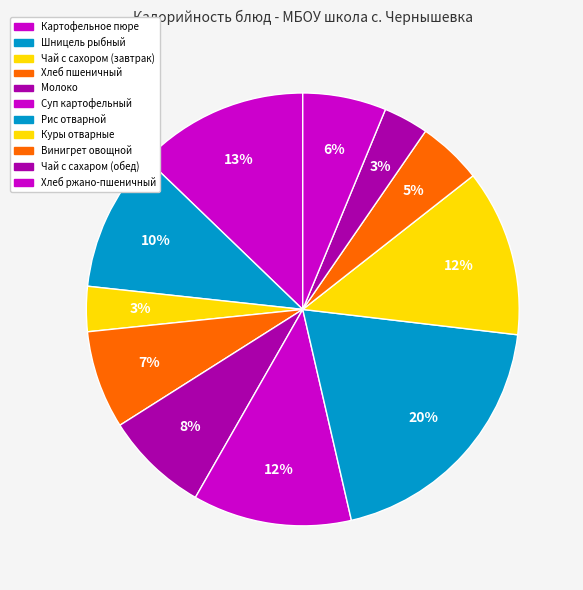

How many segments does this pie chart have?

11